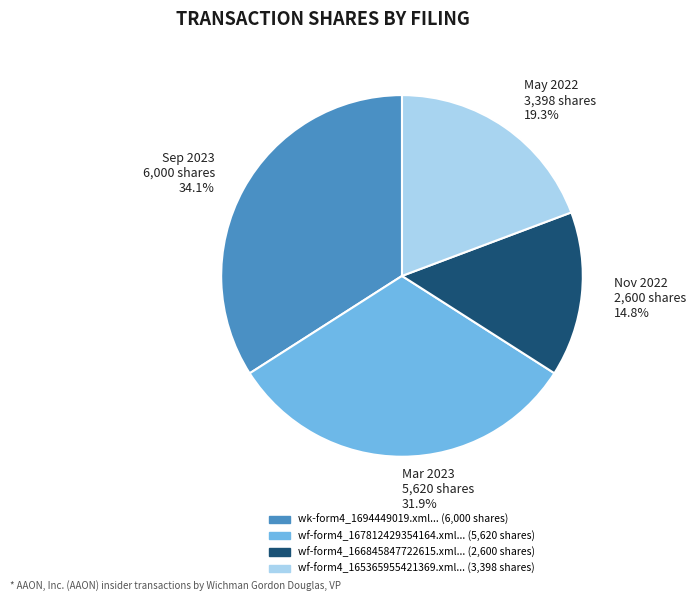

Is Mar 2023 5,620 shares the majority of the pie?

No